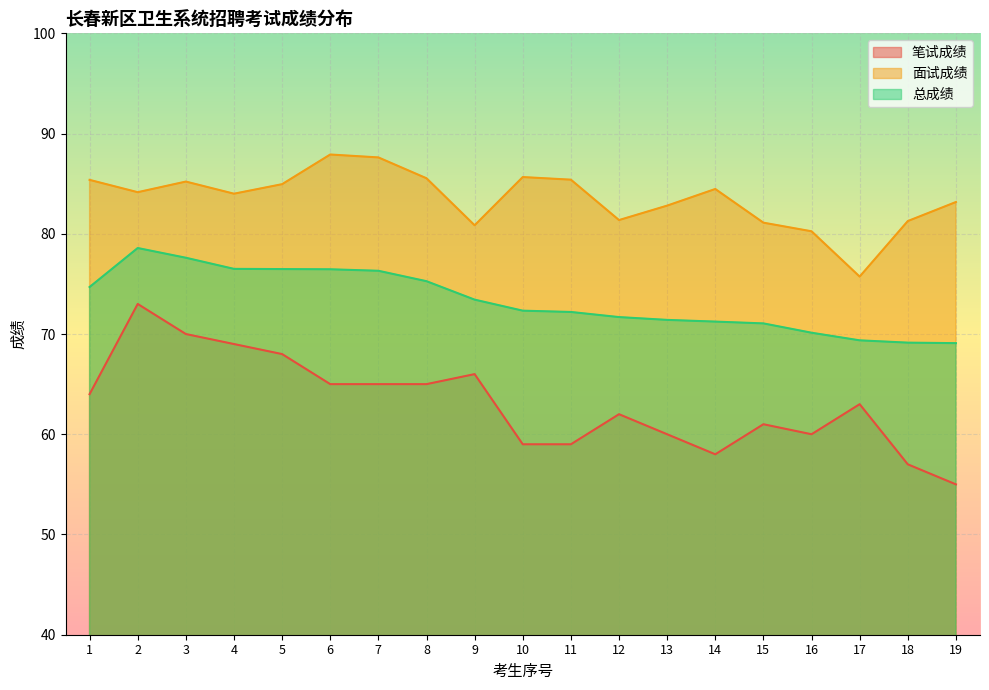

What is the sum of all 面试成绩 values?

1586.8